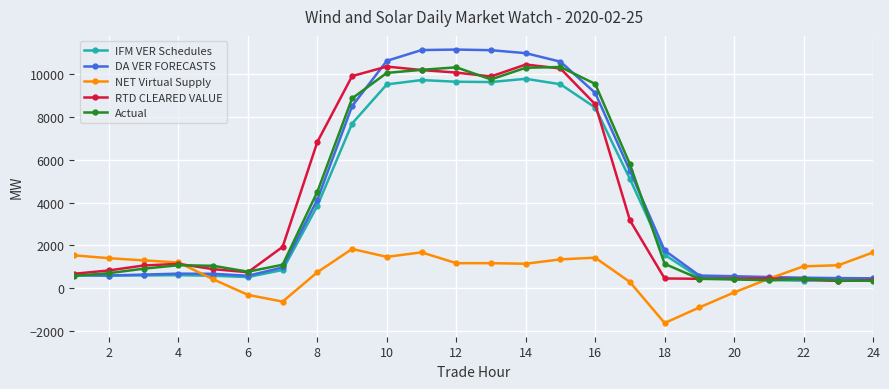

What is the lowest value of the RTD CLEARED VALUE series?

345.2